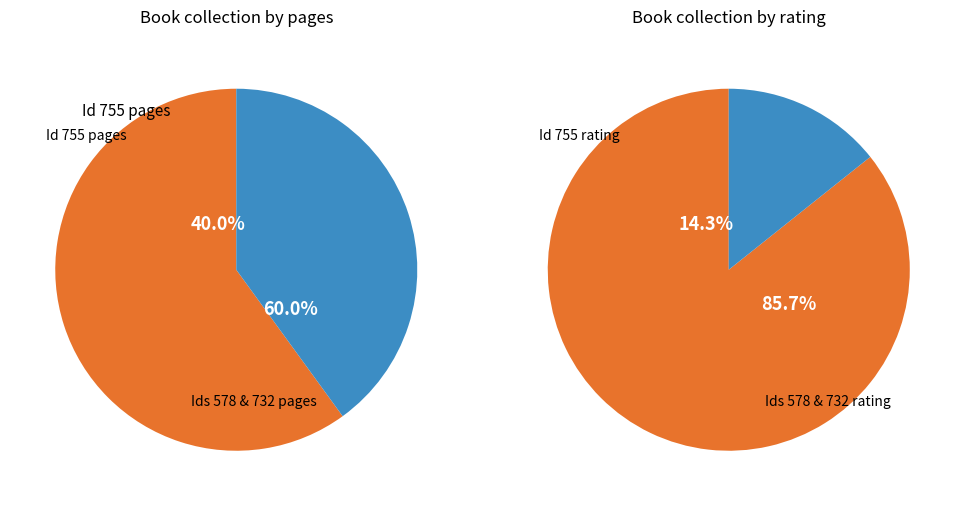

True or false: 755 accounts for 29% of the total.

False